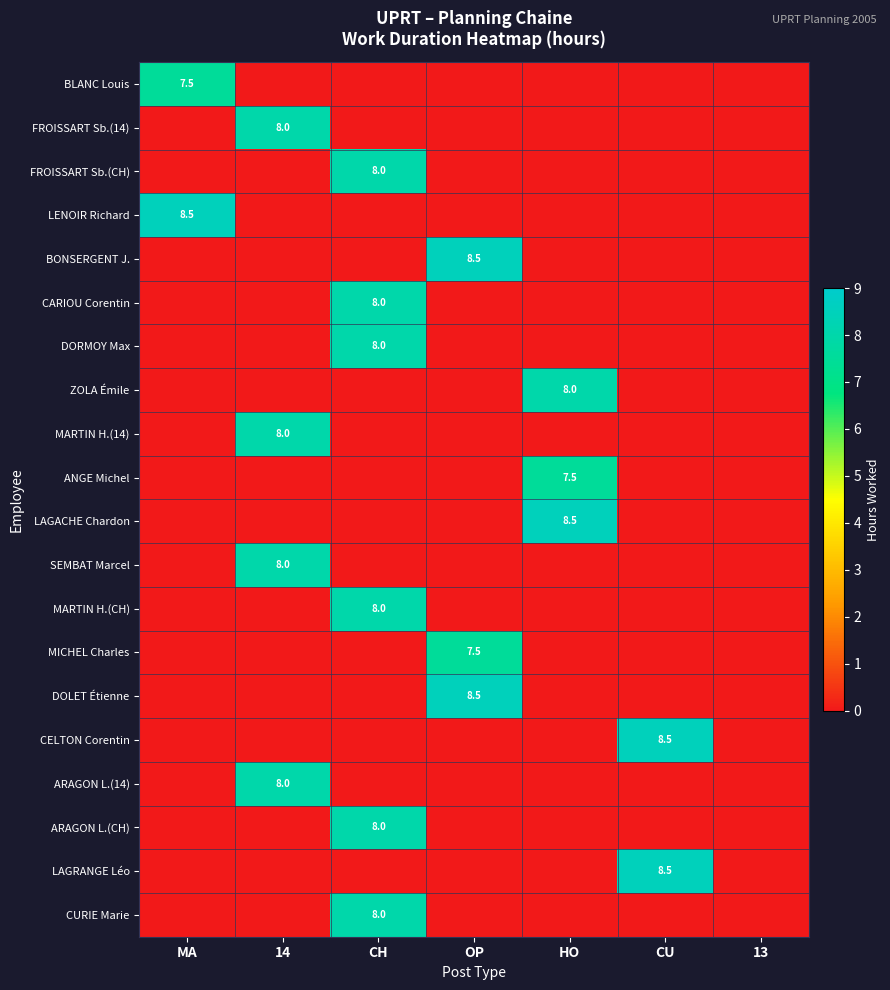

List the series in order of their peak value, lowest first.

BLANC Louis, ANGE Michel, MICHEL Charles, FROISSART Sb.(14), FROISSART Sb.(CH), CARIOU Corentin, DORMOY Max, ZOLA Émile, MARTIN H.(14), SEMBAT Marcel, MARTIN H.(CH), ARAGON L.(14), ARAGON L.(CH), CURIE Marie, LENOIR Richard, BONSERGENT J., LAGACHE Chardon, DOLET Étienne, CELTON Corentin, LAGRANGE Léo